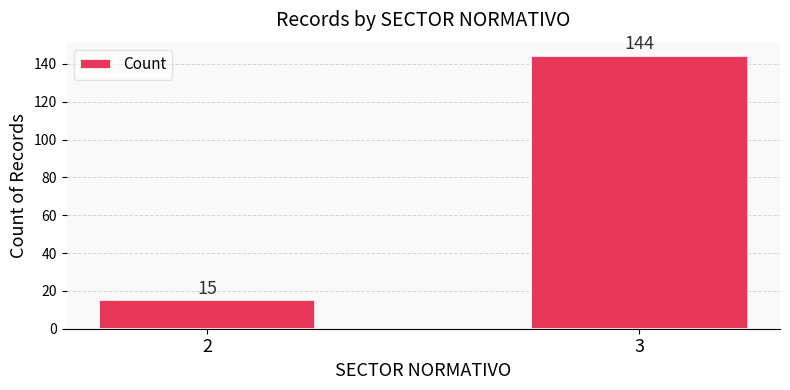

Between 3 and 2, which is larger?

3